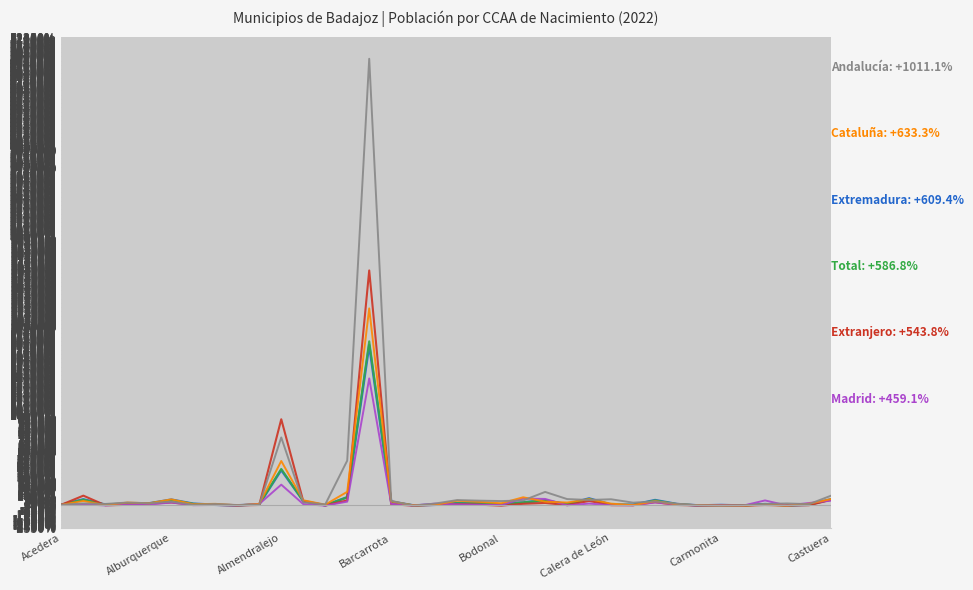

What is the greatest value displayed?

49844.4